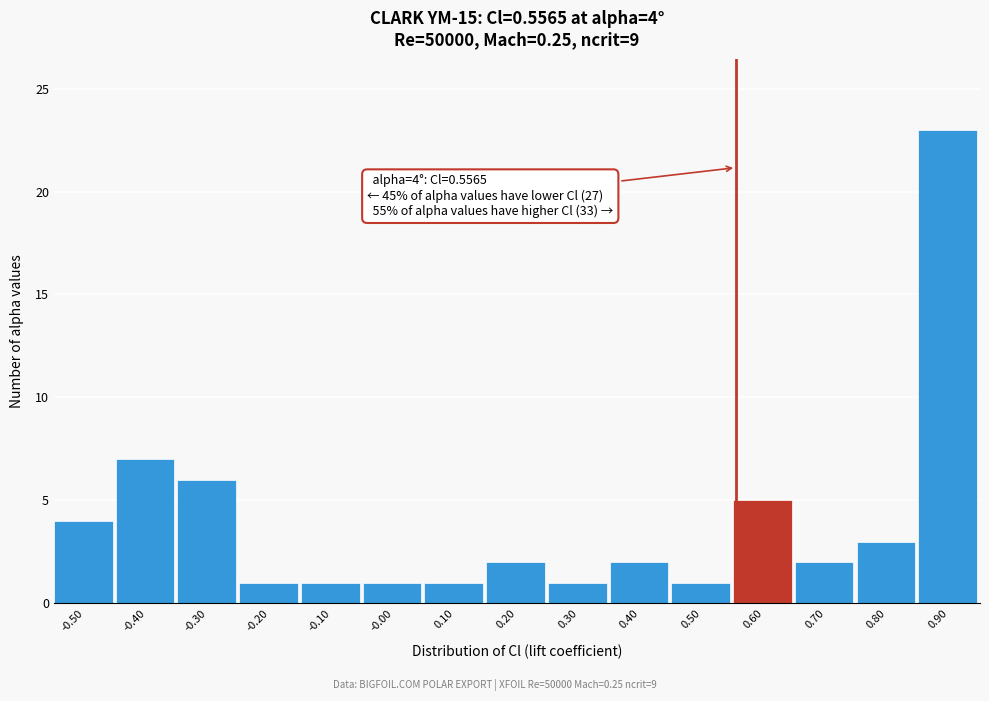

Which range on the x-axis has the tallest bar?

0.86 to 0.96